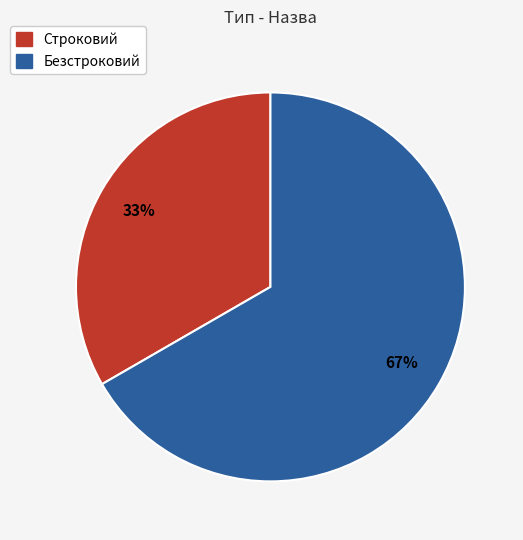

What is the largest slice in the pie chart?

Безстроковий